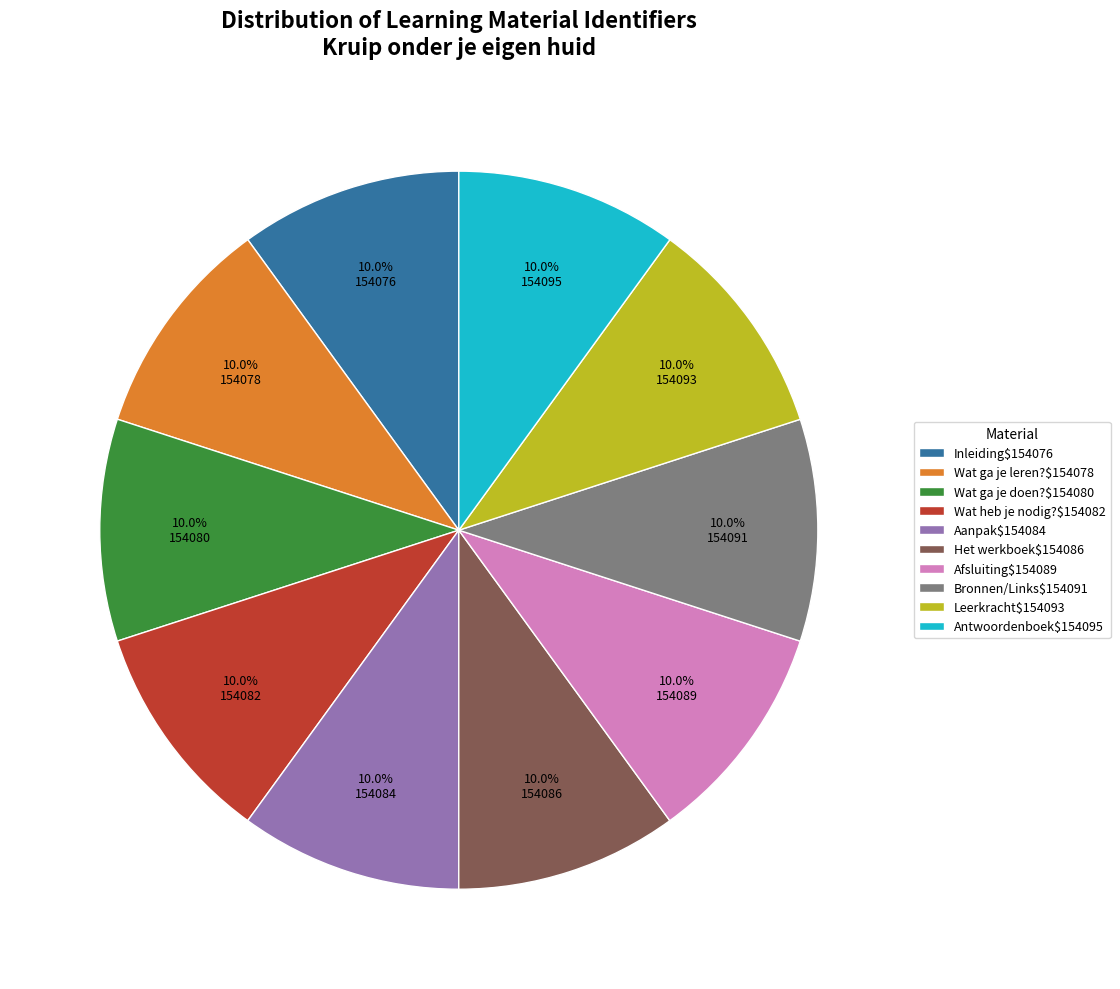

Does any single category account for the majority?

No